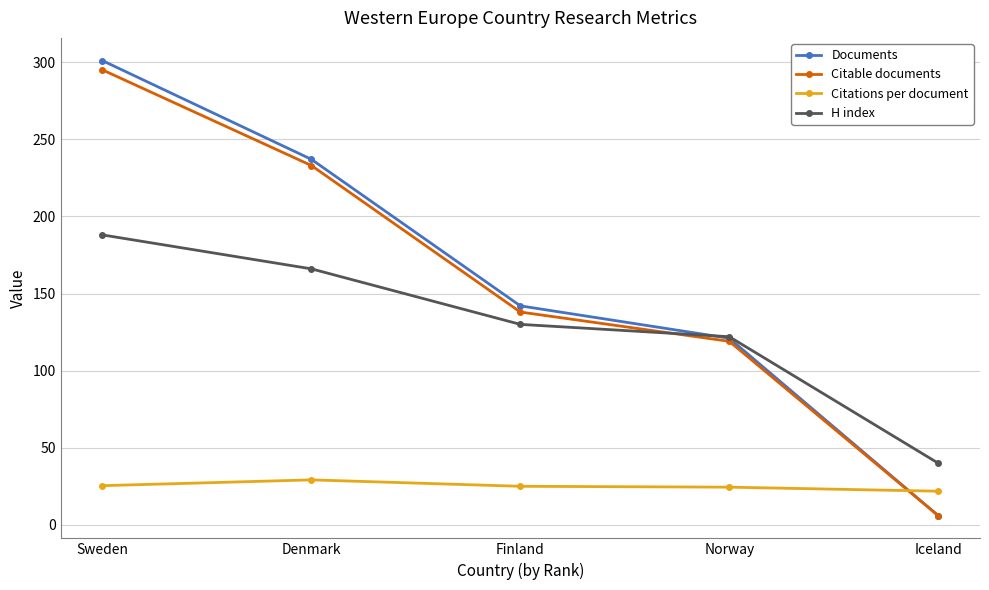

True or false: H index has more than 2 points higher than both neighbors.

False